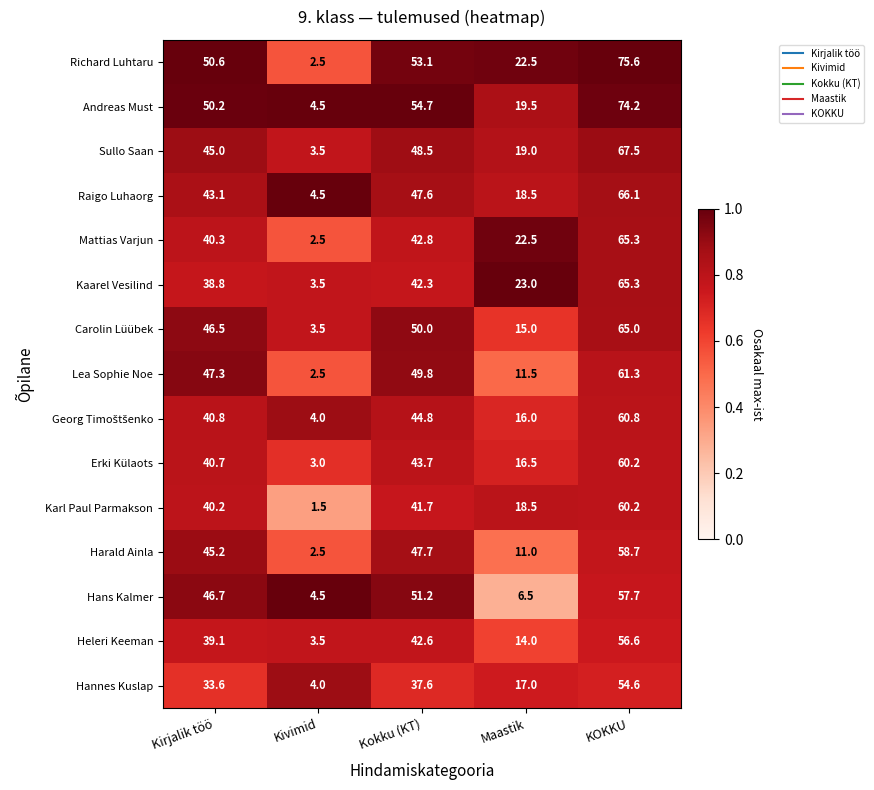

Rank the categories by Heleri Keeman value from lowest to highest.

Kivimid, Maastik, Kirjalik töö, Kokku (KT), KOKKU